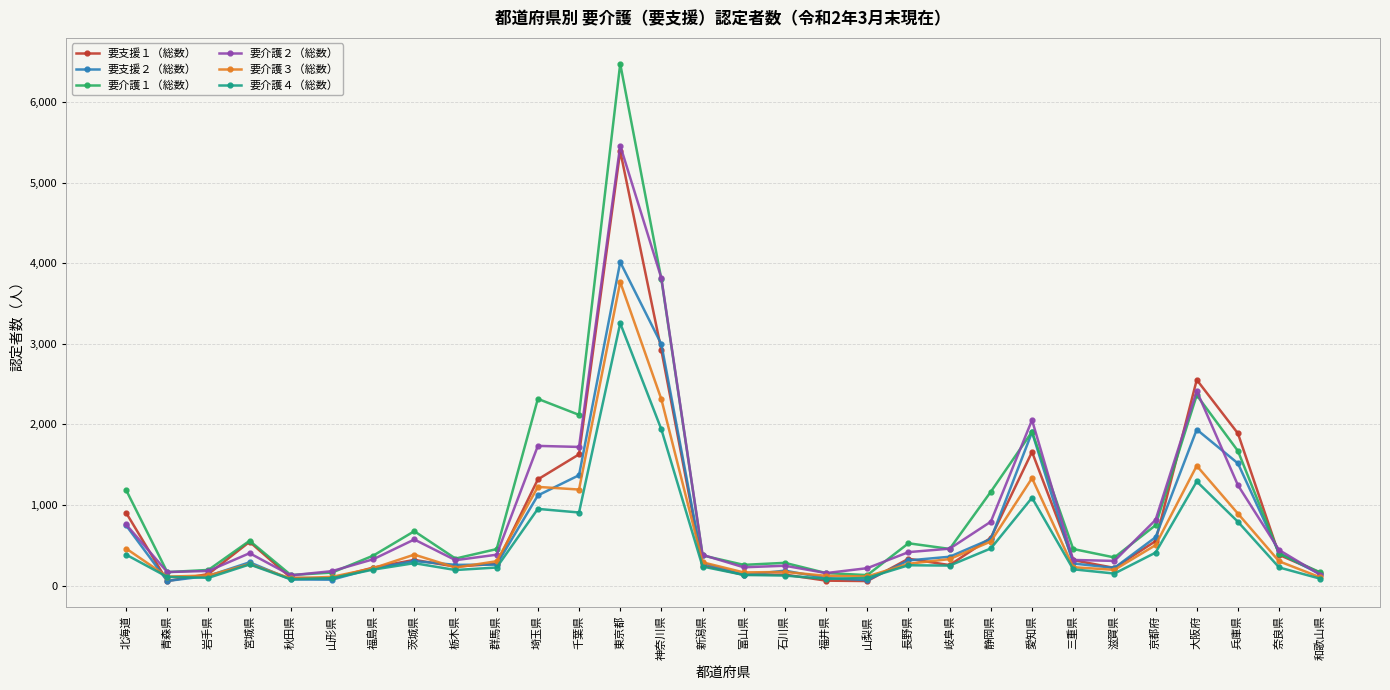

True or false: 要介護３（総数） has more than 1 interior local peaks.

True